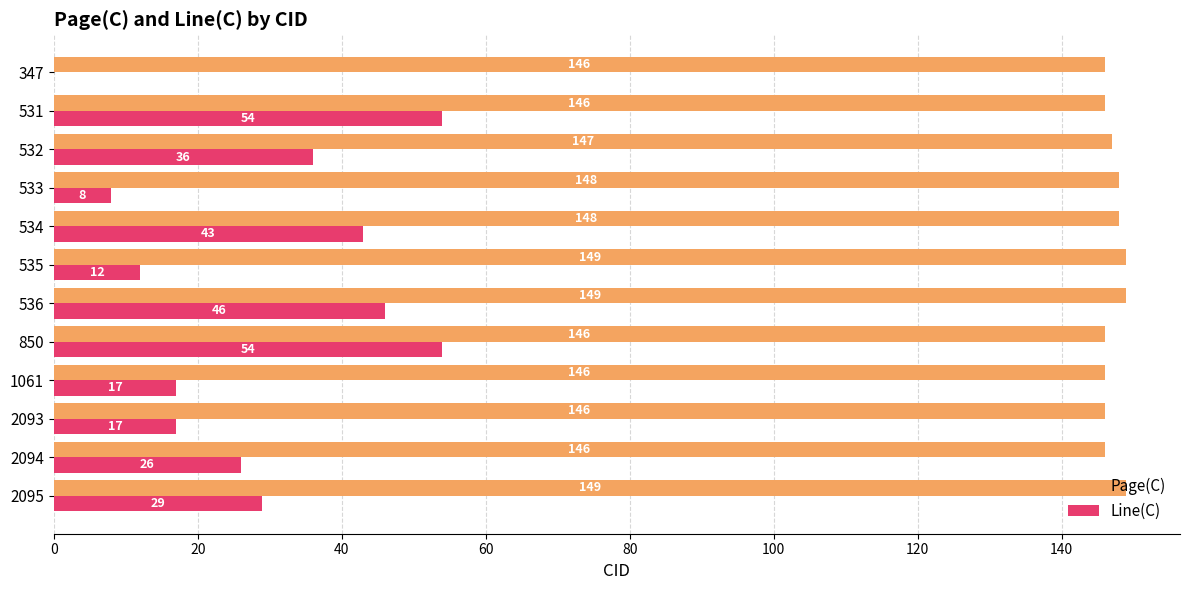

What is the sum of all Line(C) values?

342